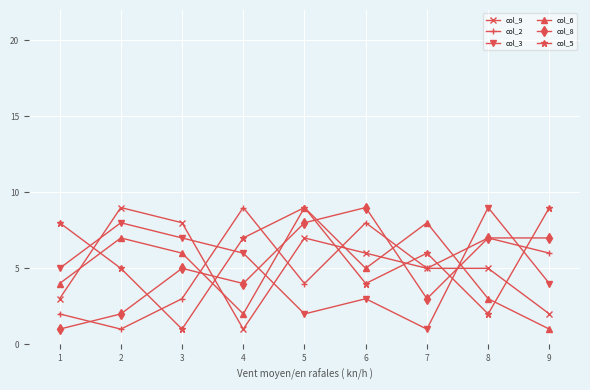

The col_6 series shows 2 at 7. True or false?

False